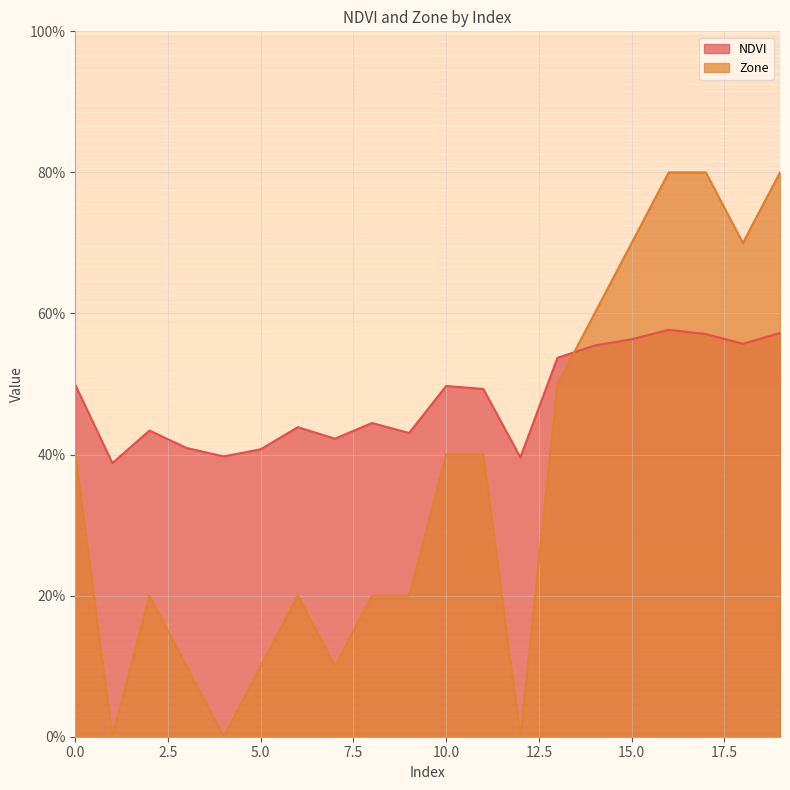

List the series in order of their overall mean, lowest first.

Zone, NDVI